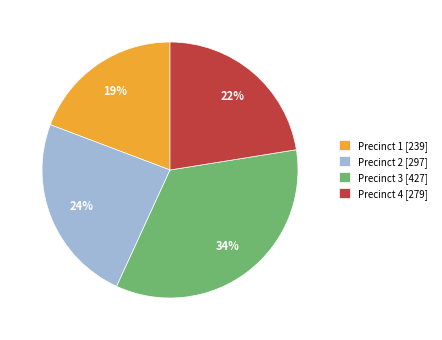

Between Precinct 3 and Precinct 4, which is larger?

Precinct 3